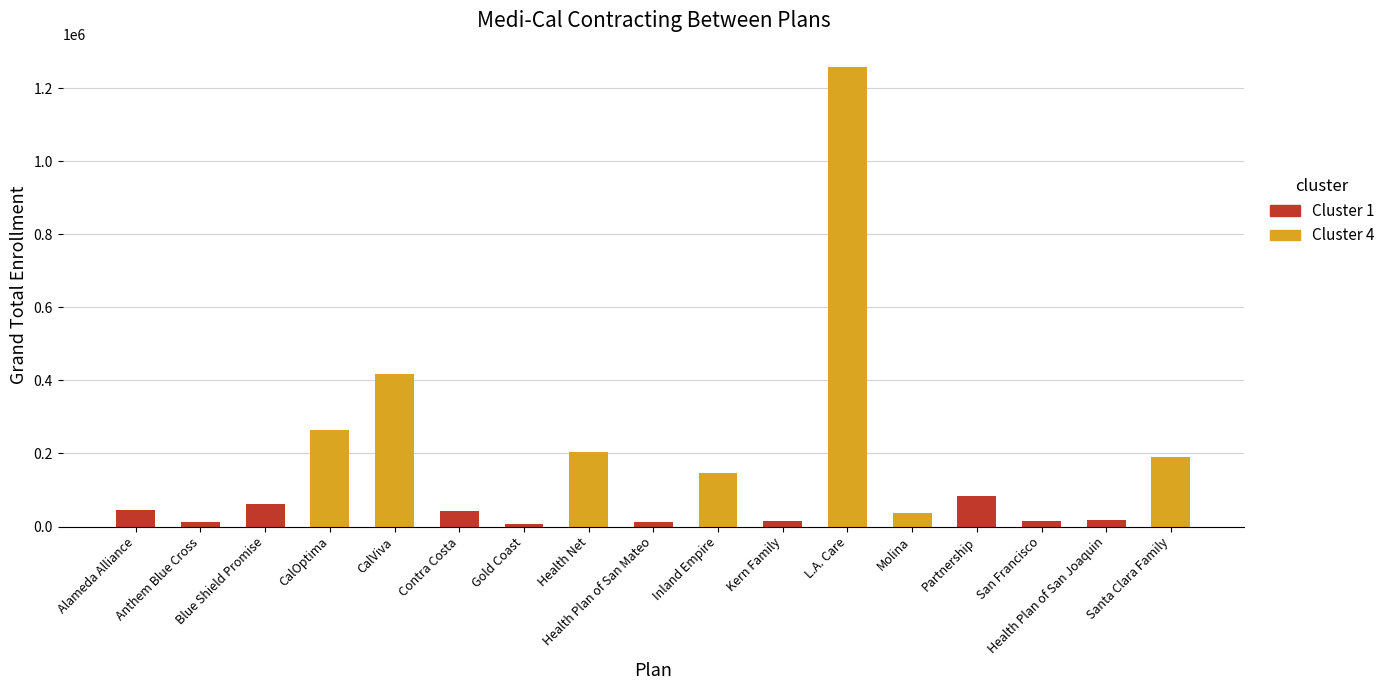

What is the value of the 15th bar from the left?

14501